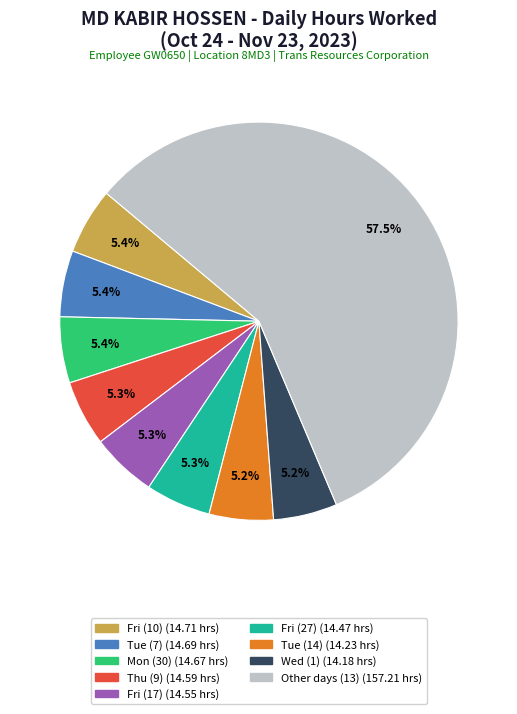

Count the number of slices in the pie.

9